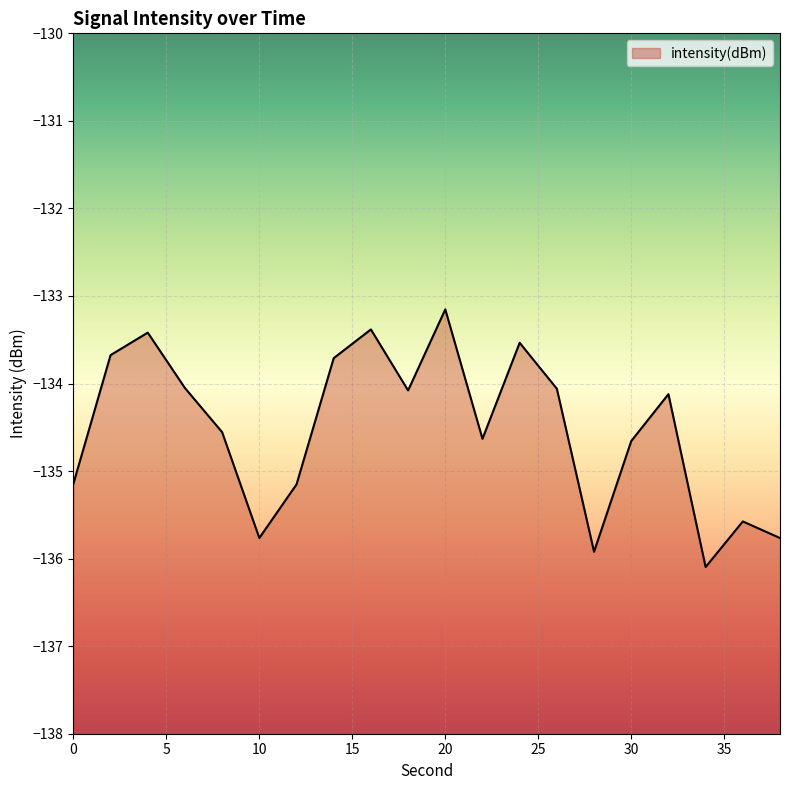

Does the chart display data point markers on the line(s)?

No